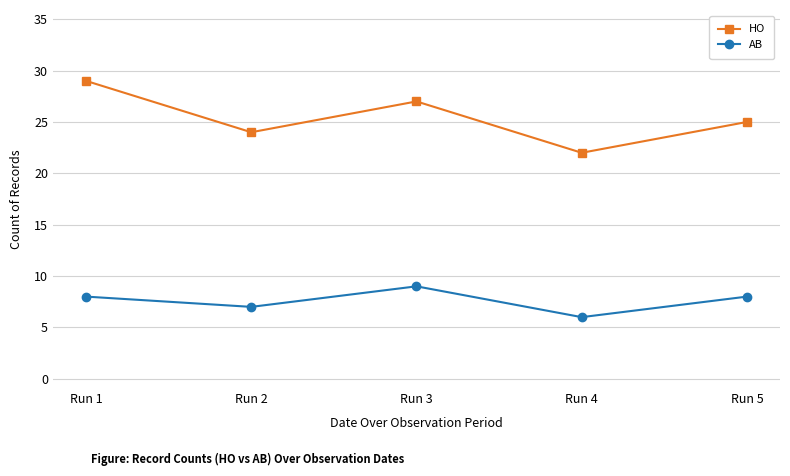

Reading left to right, what are all the values shown in this chart?

HO: Run 1=29	Run 2=24	Run 3=27	Run 4=22	Run 5=25
AB: Run 1=8	Run 2=7	Run 3=9	Run 4=6	Run 5=8